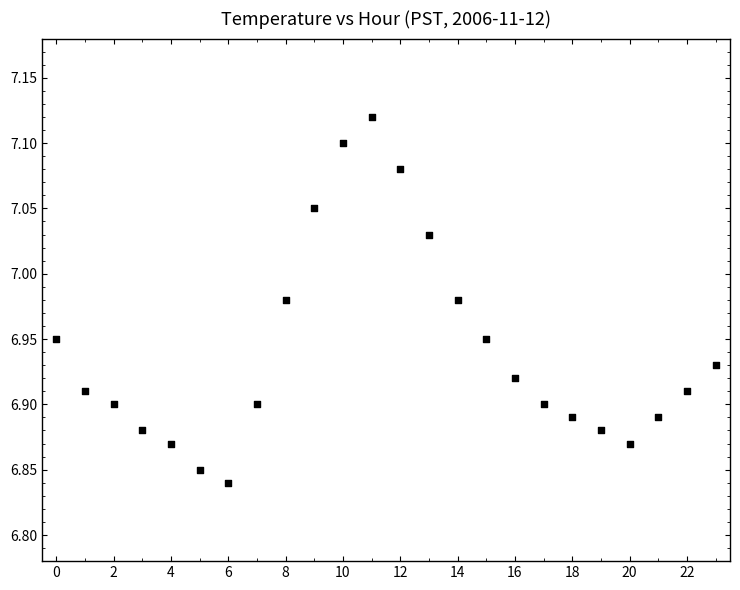

What is the range of Y values (max minus min)?

0.3